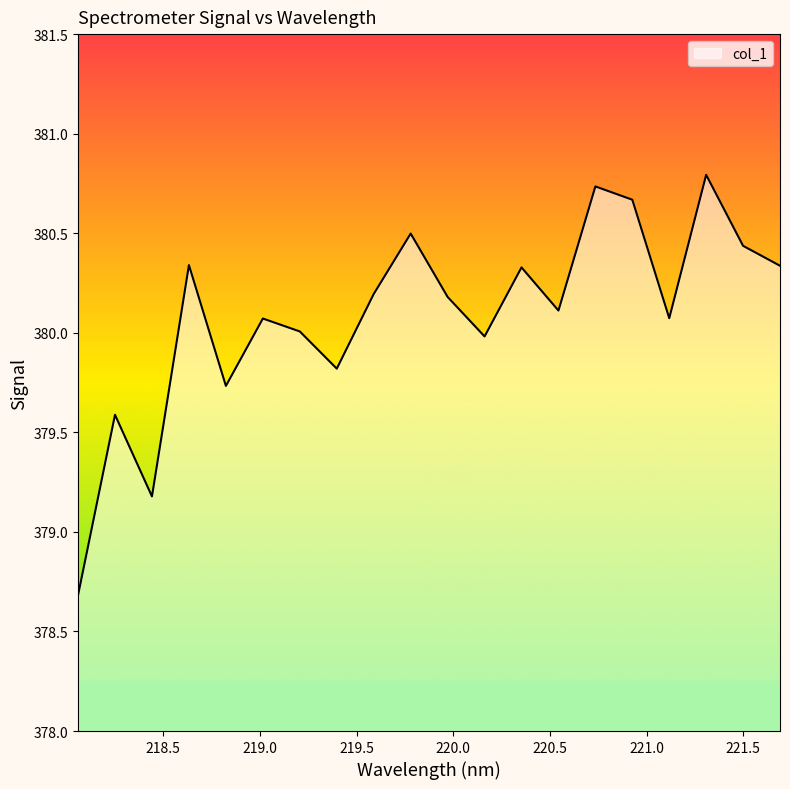

What is the smallest value displayed?

378.7